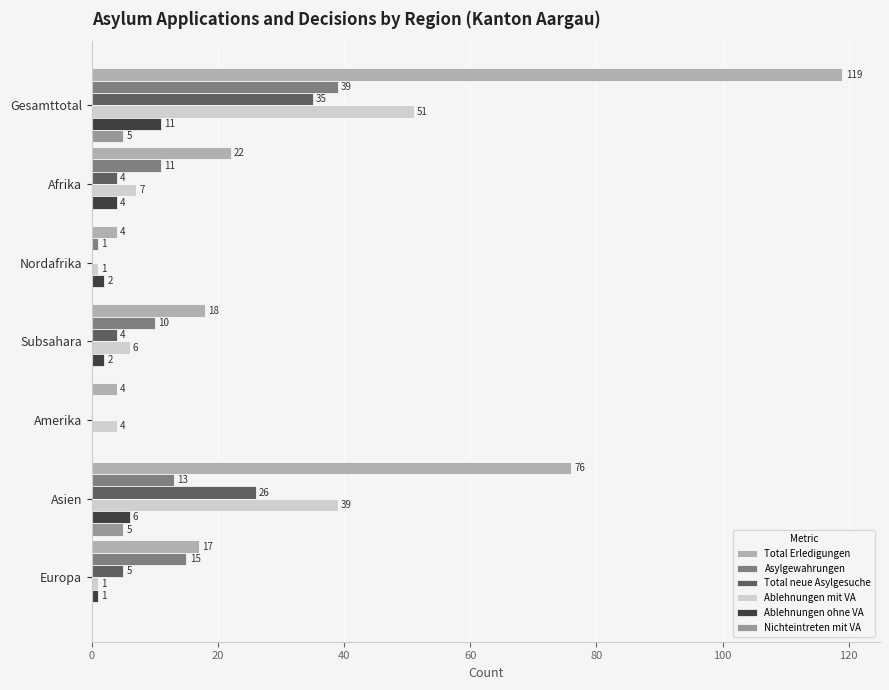

At which label is Asylgewahrungen closest to 19?

Europa